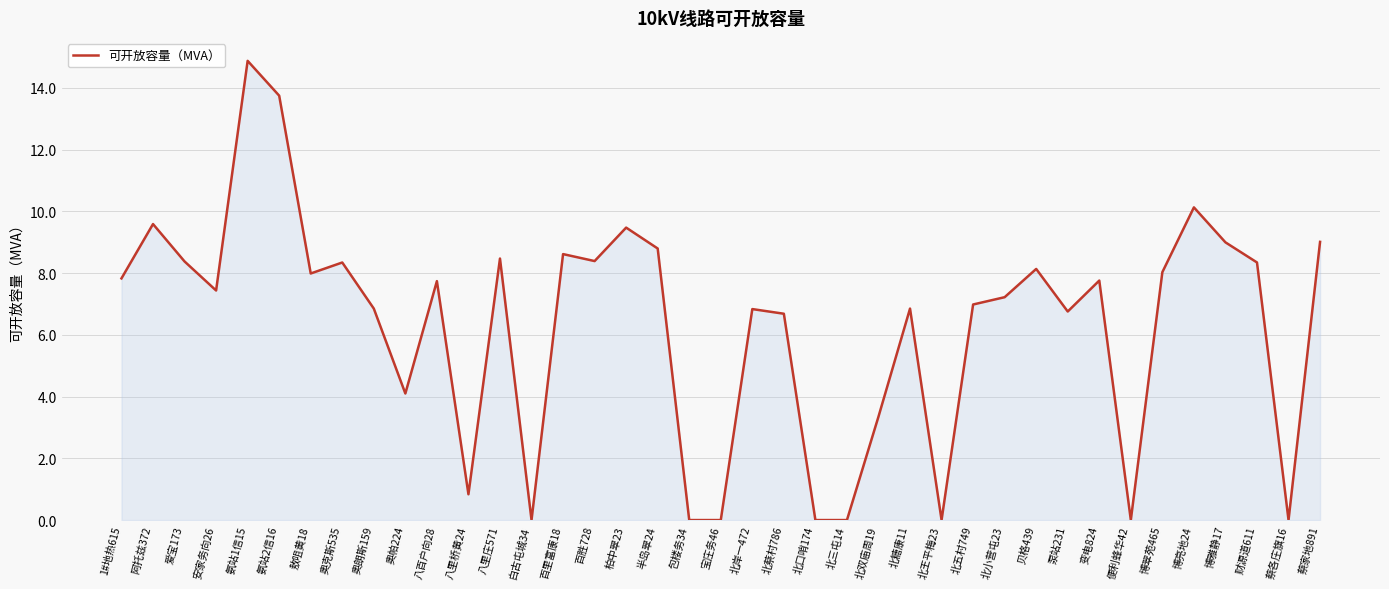

Between 贝格439 and 泵站231, which is larger?

贝格439